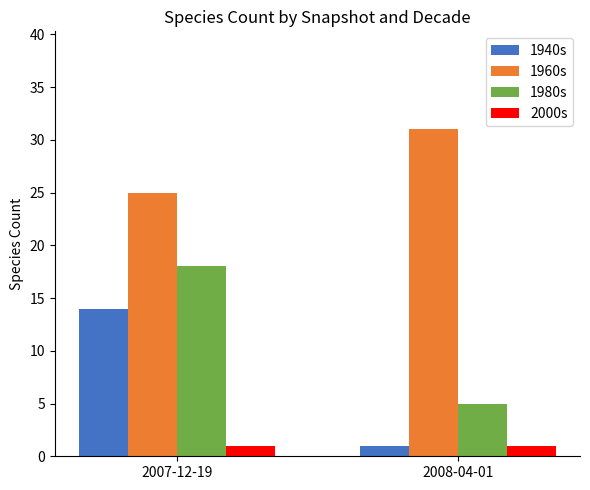

At which category is the sum across all series the highest?

2007-12-19